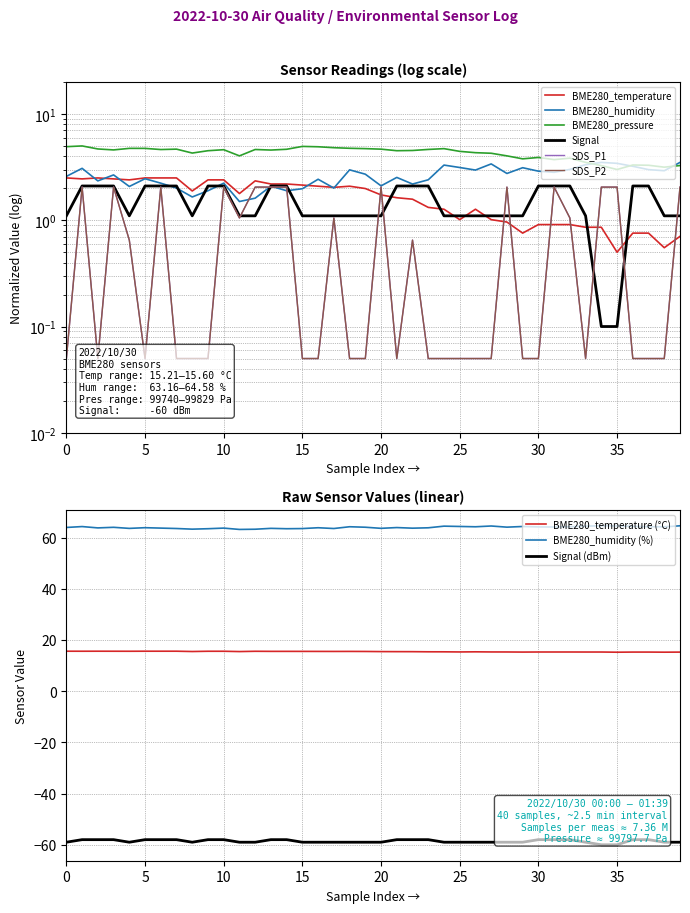

What is the highest value of the BME280_humidity (%) series?

64.6